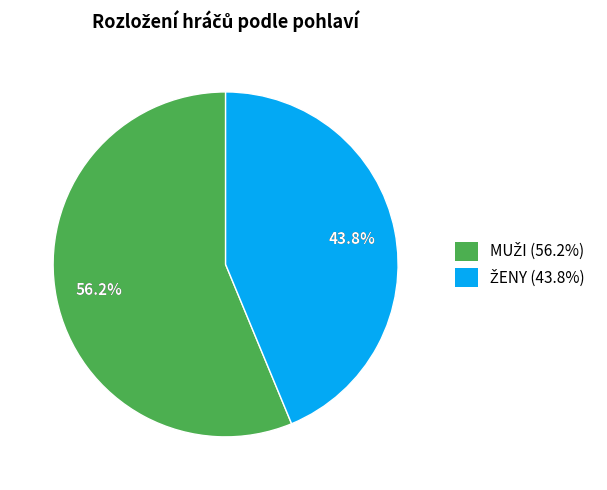

Is it true that MUŽI is 56% of the pie?

True